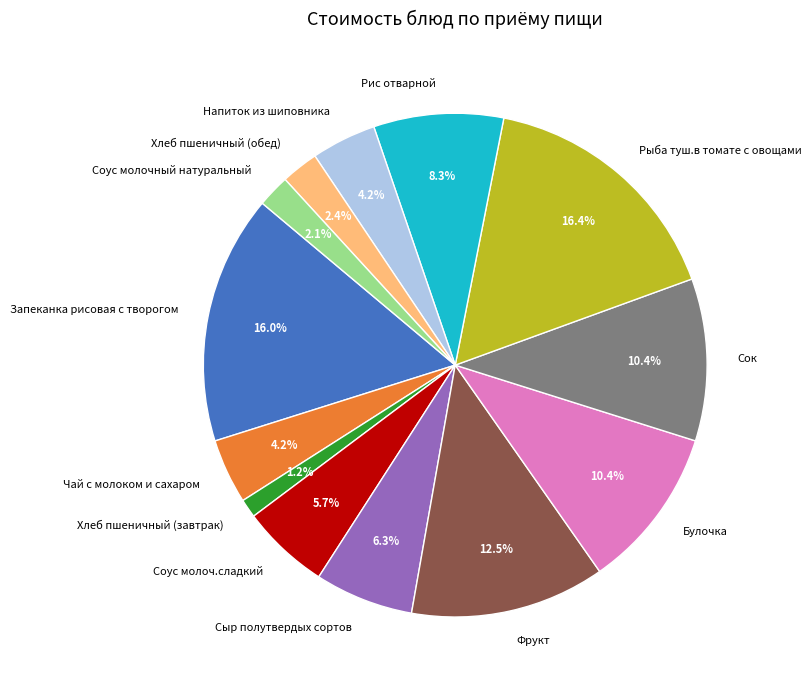

Which category has the smallest portion of the pie?

Хлеб пшеничный (завтрак)